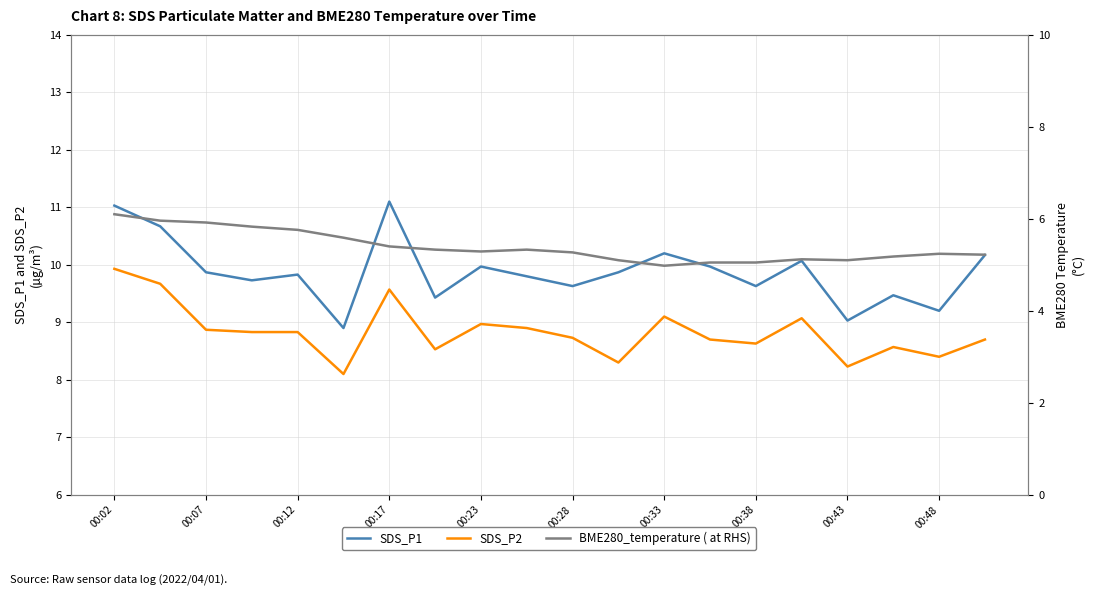

What is the maximum value shown in the chart?

11.1